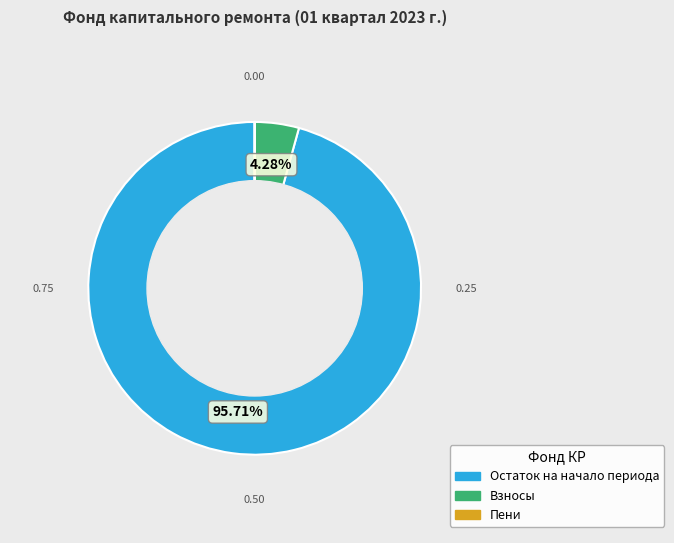

Which has a higher value, Остаток на начало периода or Взносы?

Остаток на начало периода